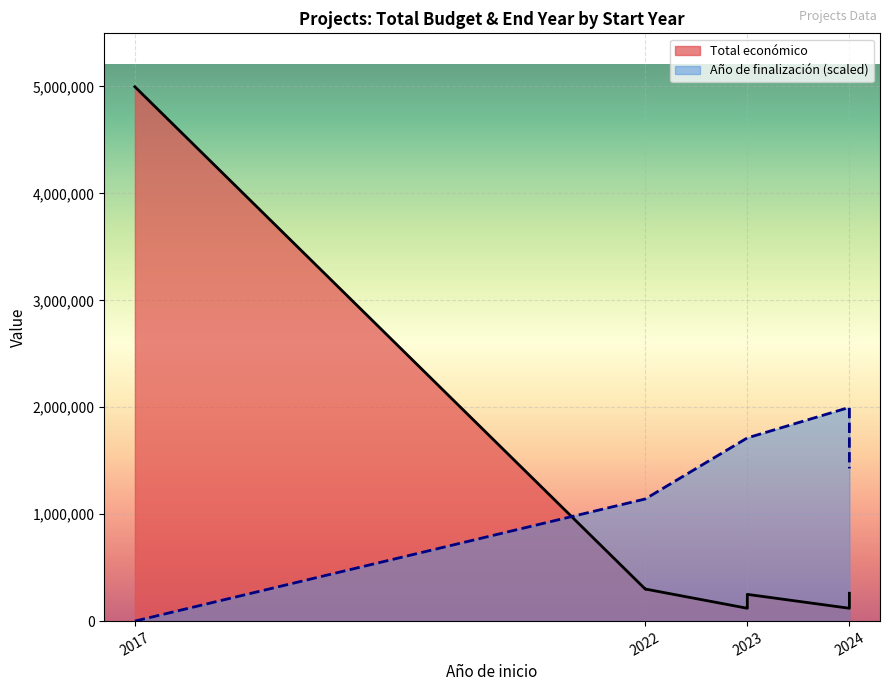

What is the maximum value shown in the chart?

4997006